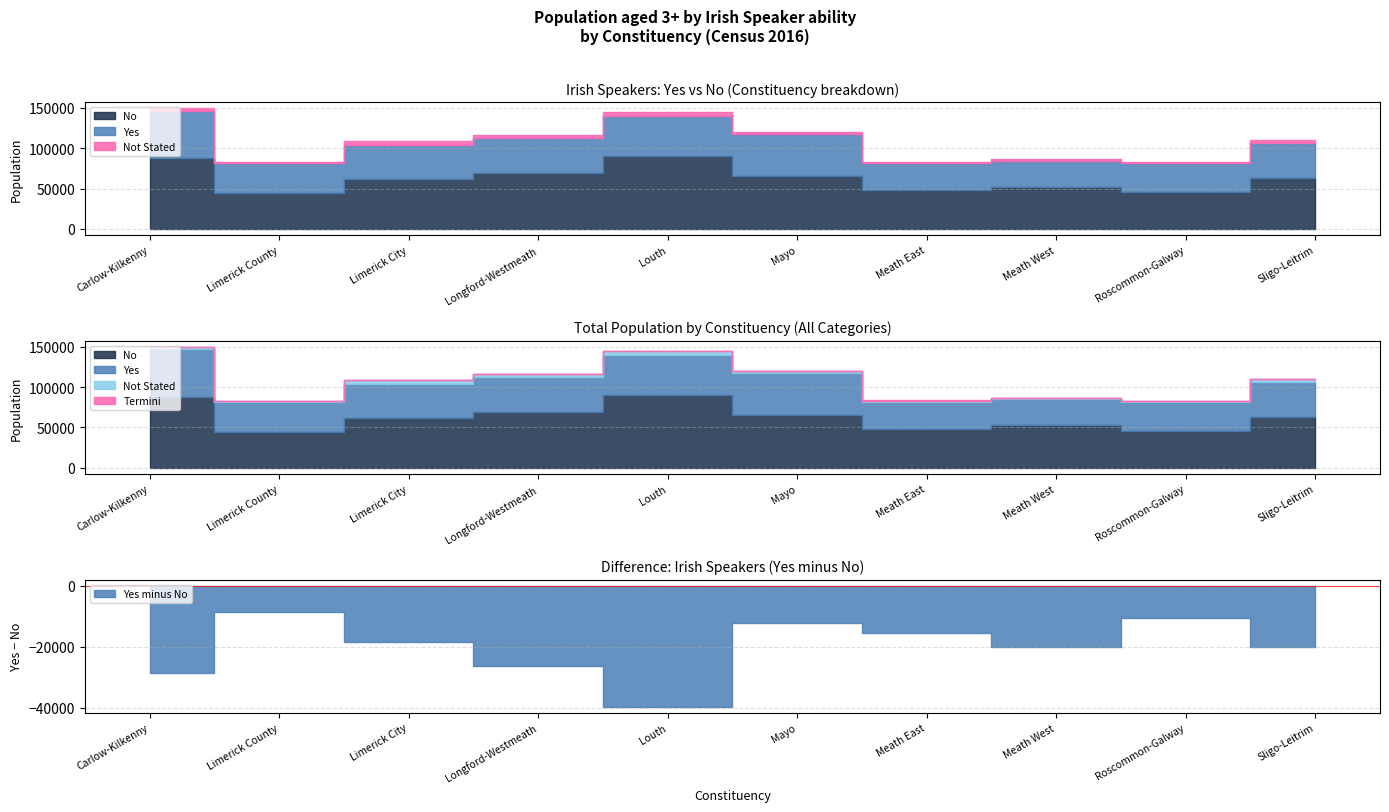

Reading left to right, list all the values displayed in this chart.

Yes: 58965	36368	42883	43122	50281	52890	32989	32322	35203	43356
No: 87555	44840	61491	69587	89971	64997	48354	52341	45861	63350
Not Stated: 3211	1399	4402	3091	4150	2406	1934	1650	1421	2905
Total: 149731	82607	108776	115800	144402	120293	83277	86313	82485	109611